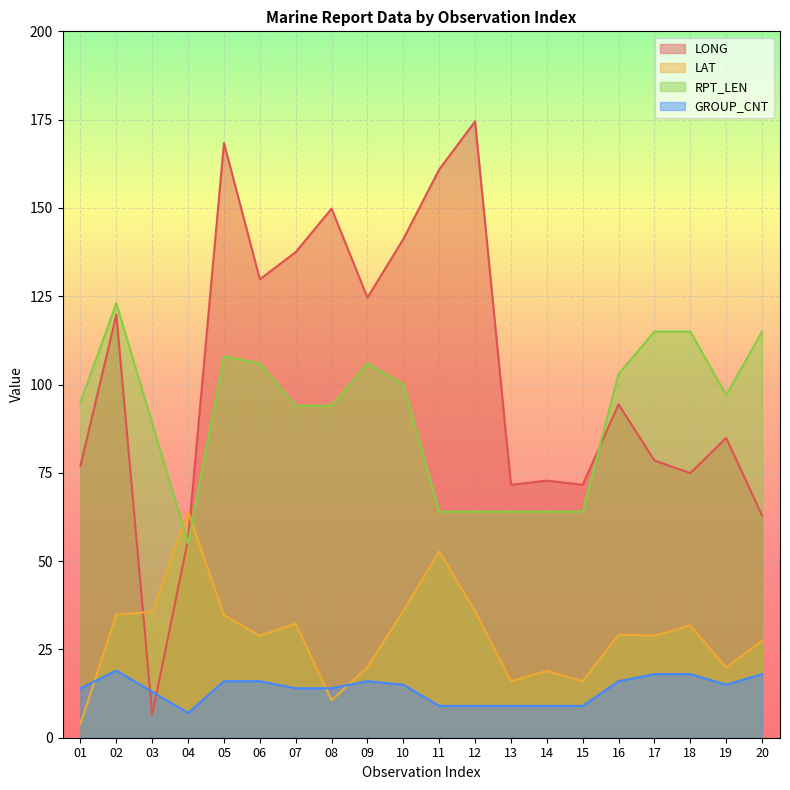

What is the sum of all LAT values?

577.5